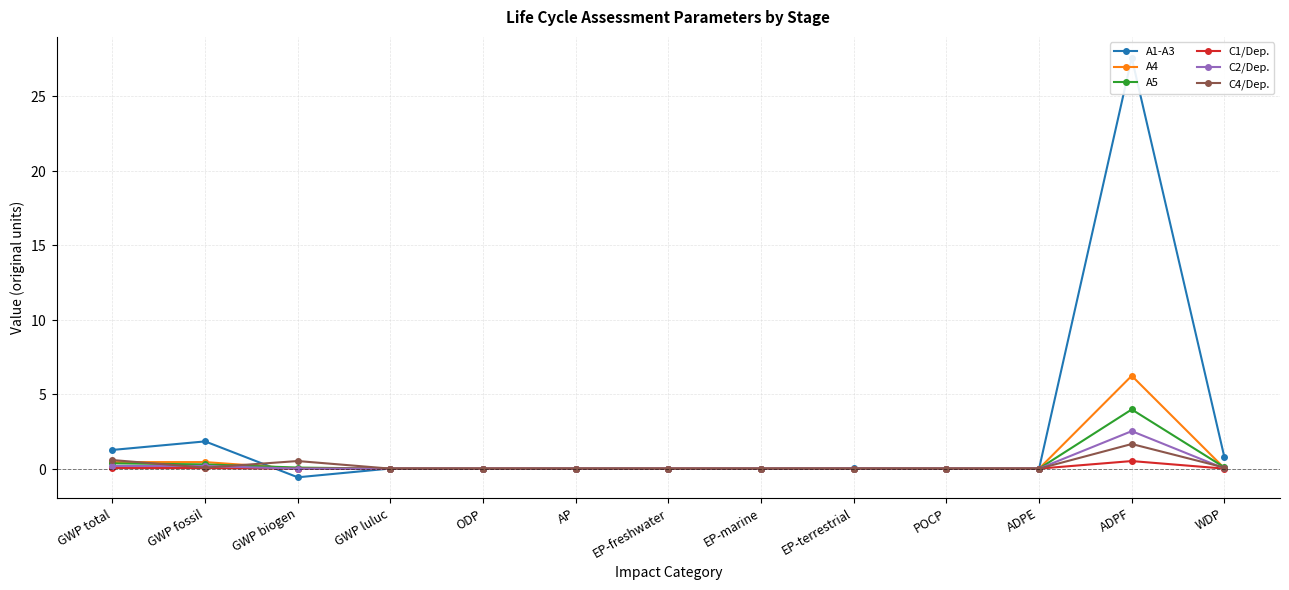

In A5, how many points are higher than both neighbors (excluding endpoints)?

3